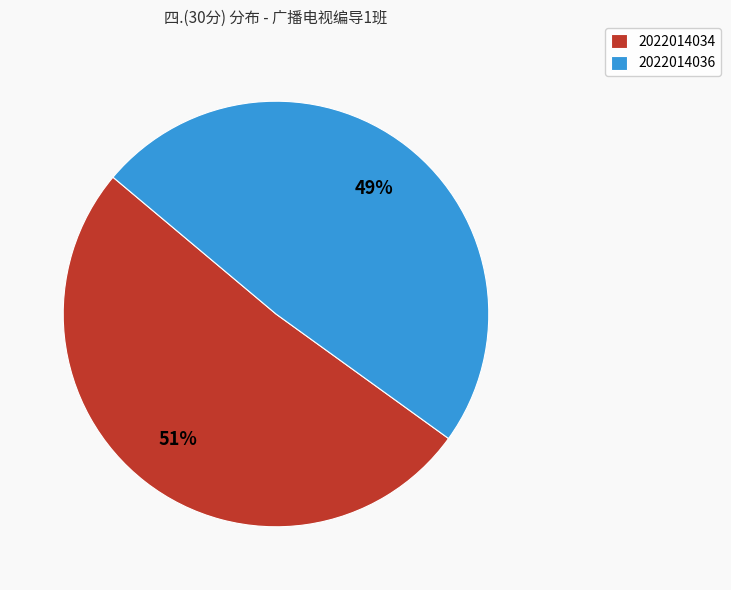

Is 2022014036 the majority of the pie?

No